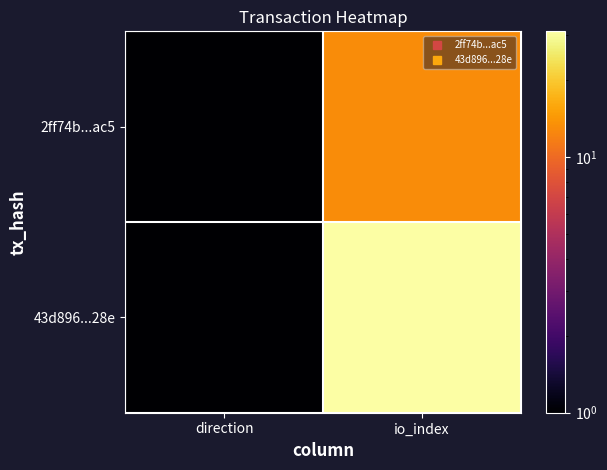

Which has a higher value, direction or io_index?

io_index